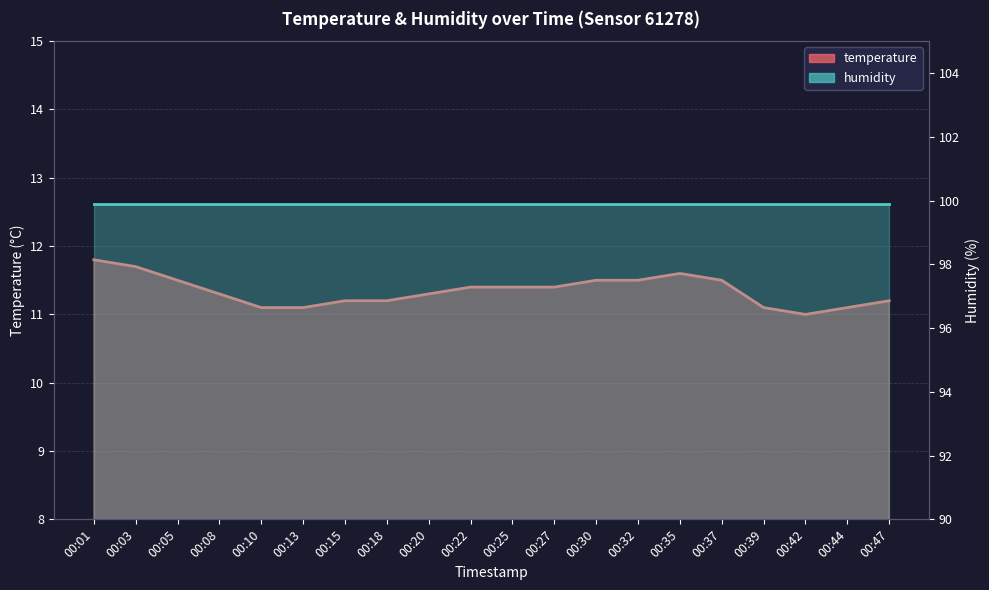

Rank the categories by value from highest to lowest.

00:01, 00:03, 00:35, 00:05, 00:30, 00:32, 00:37, 00:22, 00:25, 00:27, 00:08, 00:20, 00:15, 00:18, 00:47, 00:10, 00:13, 00:39, 00:44, 00:42